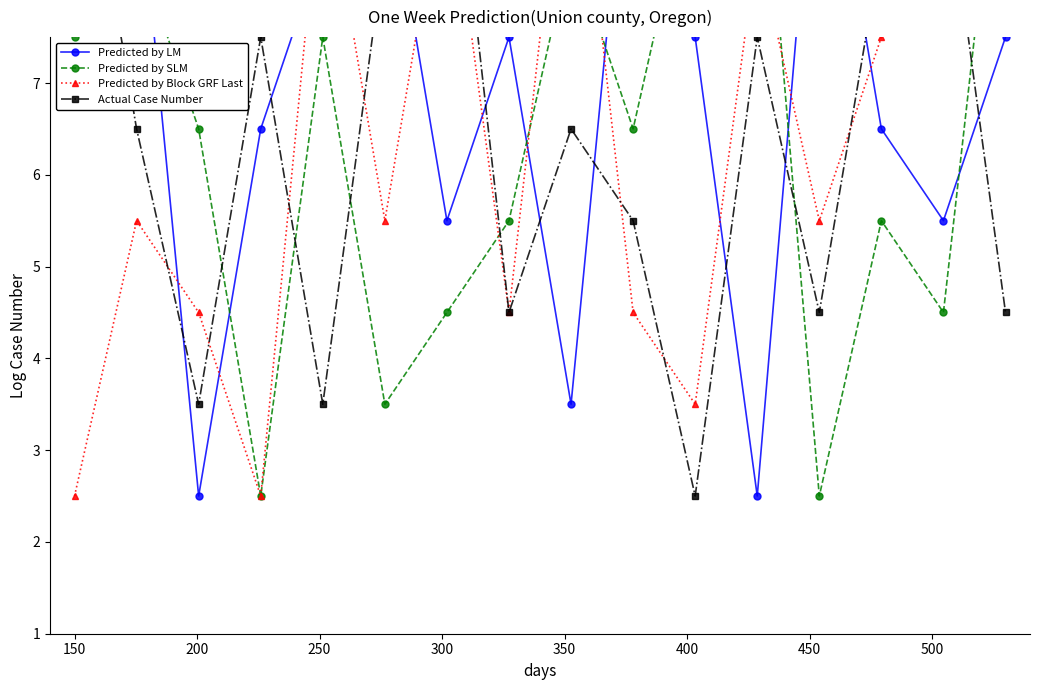

What is the total value across all series at 300?

29.0